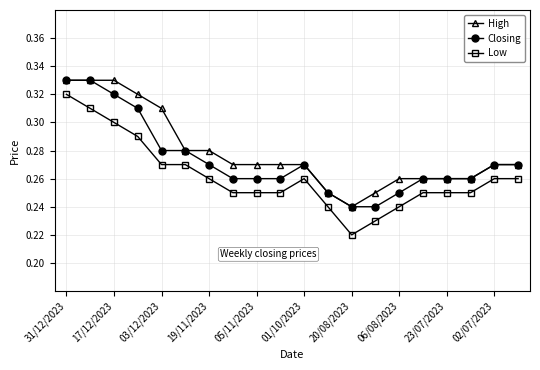

Which series has the widest spread of values?

Low